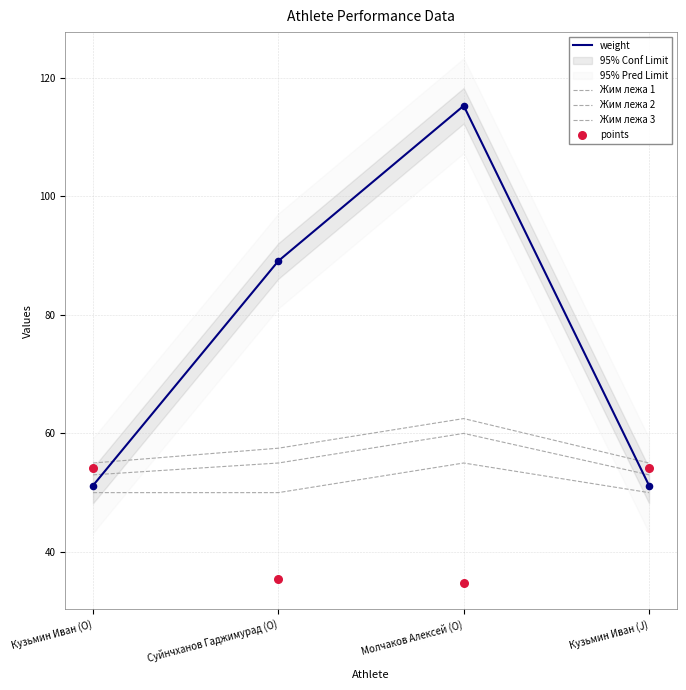

What are all the series names shown in the legend?

weight, Жим лежа 1, Жим лежа 2, Жим лежа 3, points